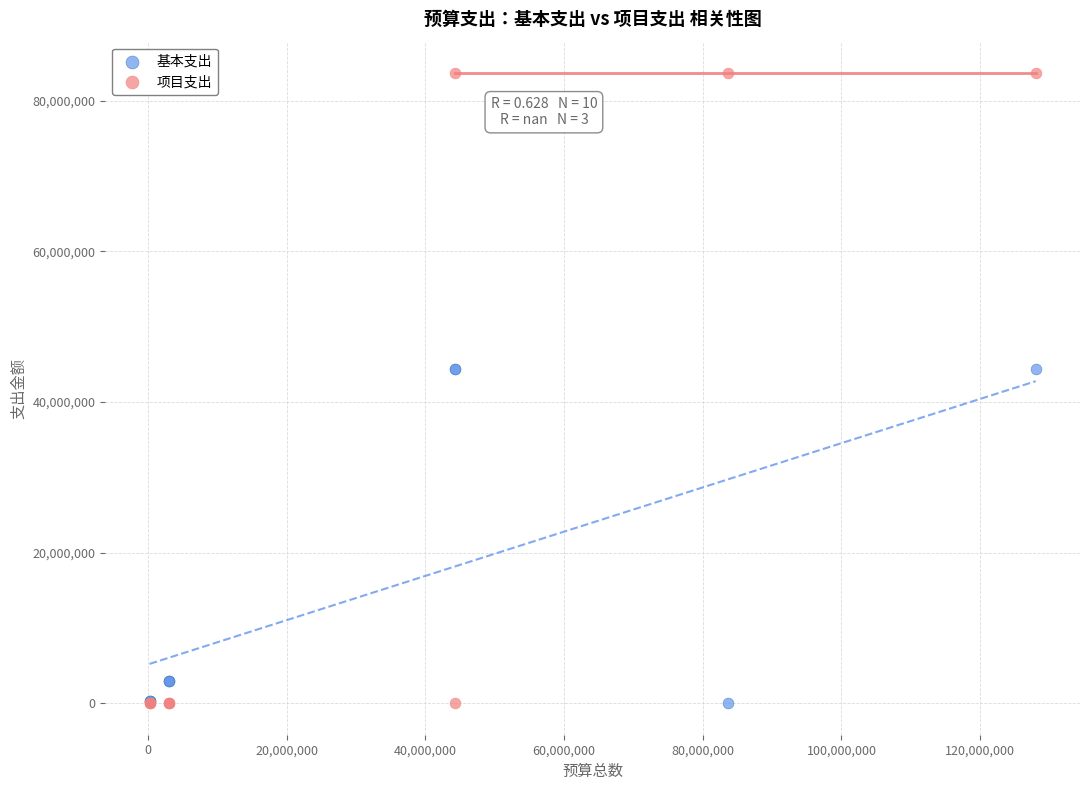

What are all the series names shown in the legend?

基本支出, 项目支出